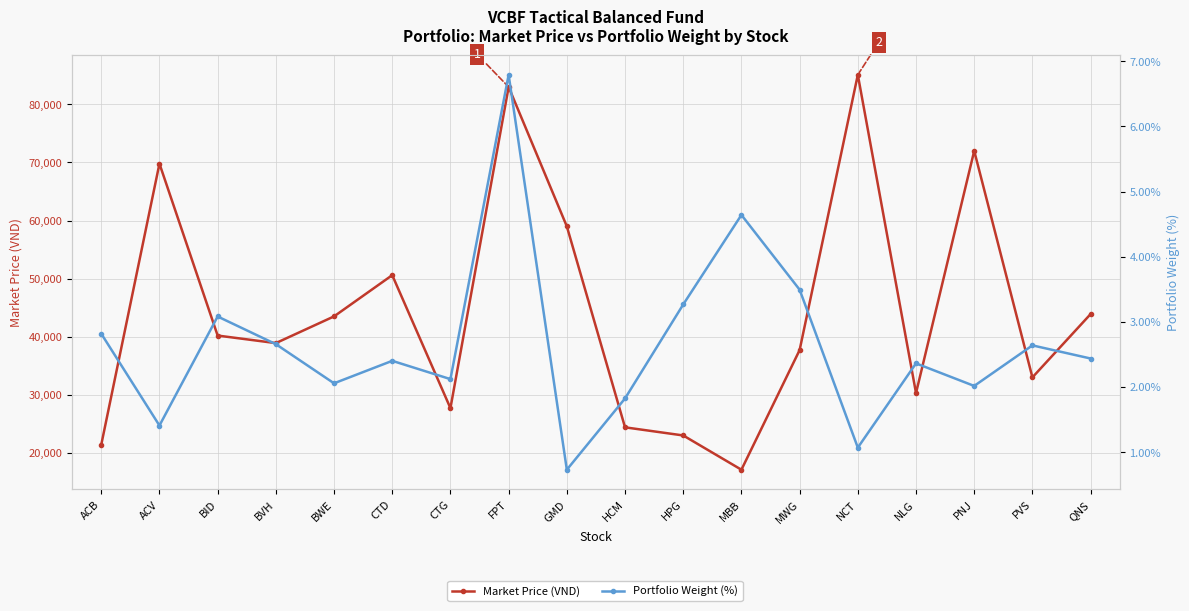

True or false: Portfolio Weight (%) and Market Price (VND) cross at least once.

False